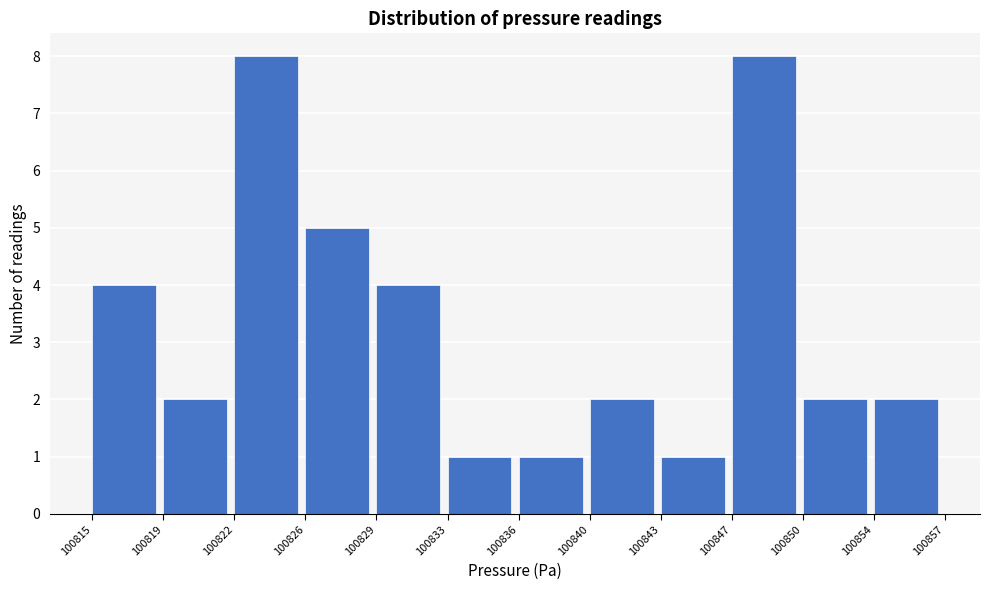

Reading left to right, transcribe this chart: for each bar, give the range it covers on the x-axis and its height. The values are not printed on the chart, so give them approximately, as read against the axis.

100815 to 100819: 4
100819 to 100822: 2
100822 to 100826: 8
100826 to 100829: 5
100829 to 100833: 4
100833 to 100836: 1
100836 to 100840: 1
100840 to 100843: 2
100843 to 100847: 1
100847 to 100850: 8
100850 to 100854: 2
100854 to 100857: 2